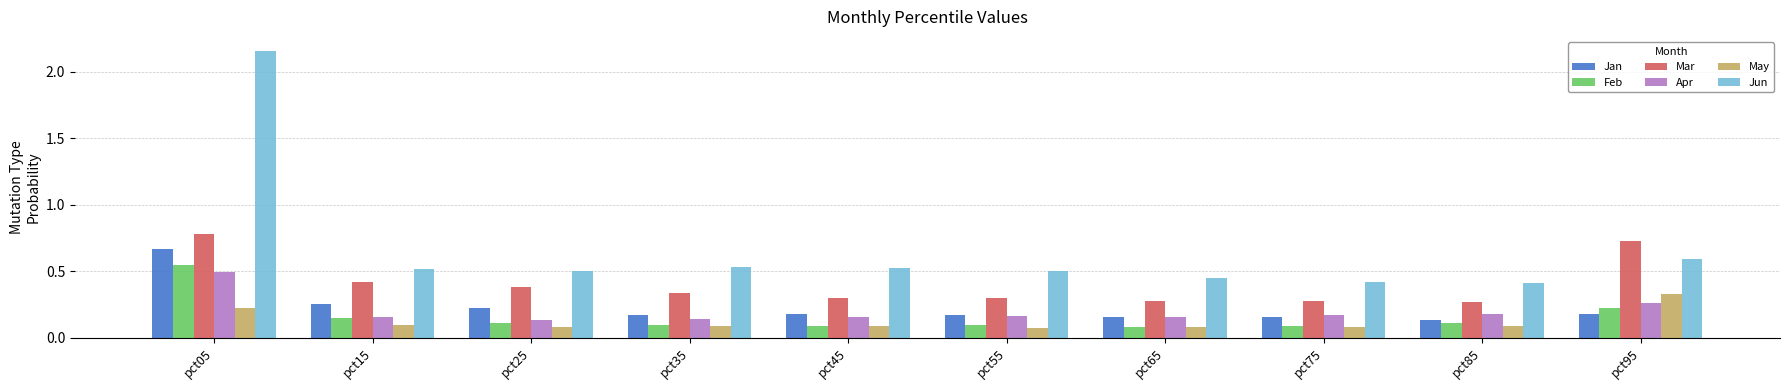

Which label corresponds to the largest value in the chart?

pct05